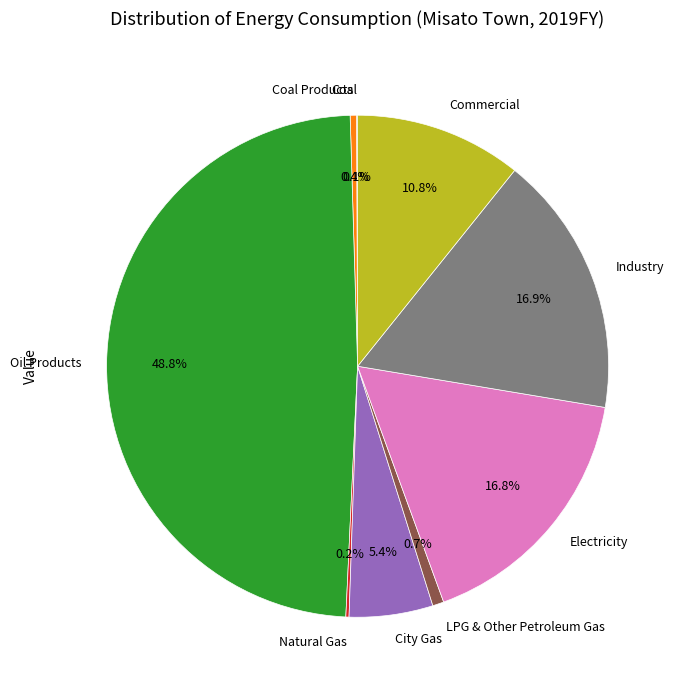

To the nearest percent, what is the average slice percentage?

11%